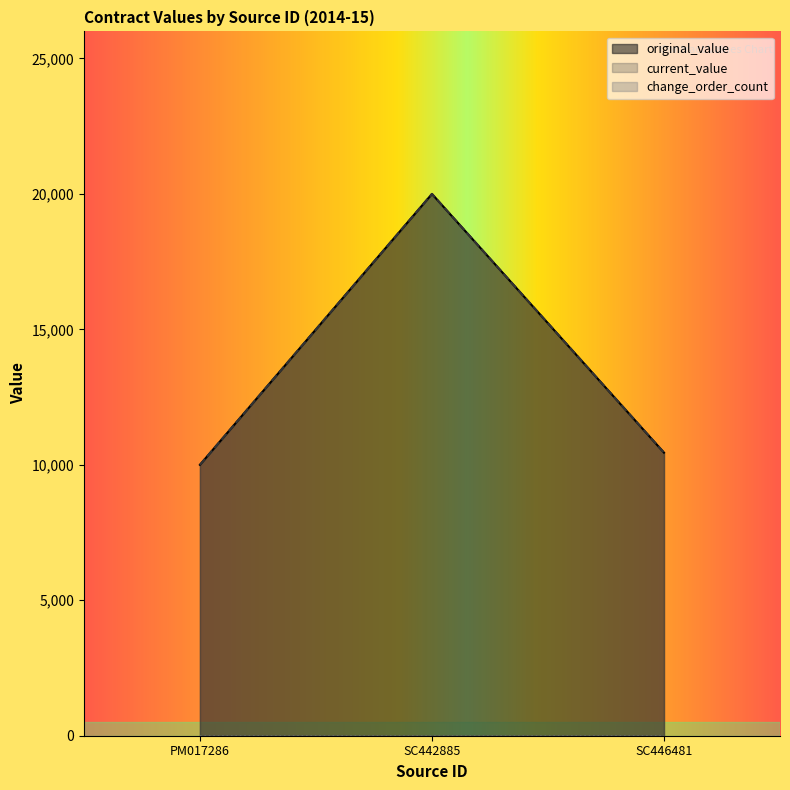

Reading right to left, what are all the values shown in this chart?

original_value: 10450	20000	10000
current_value: 10450	20000	10000